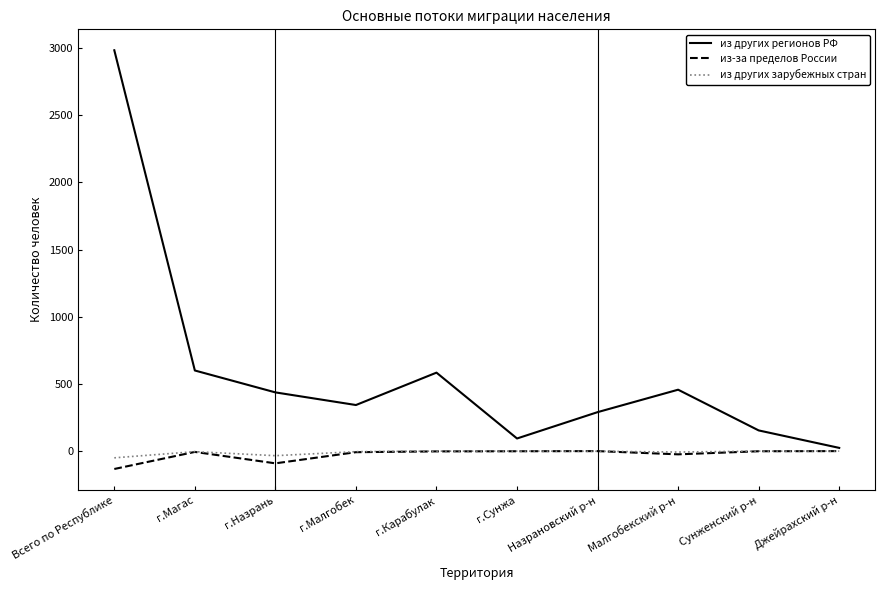

What is the difference between the maximum and minimum values in the из других зарубежных стран series?

50